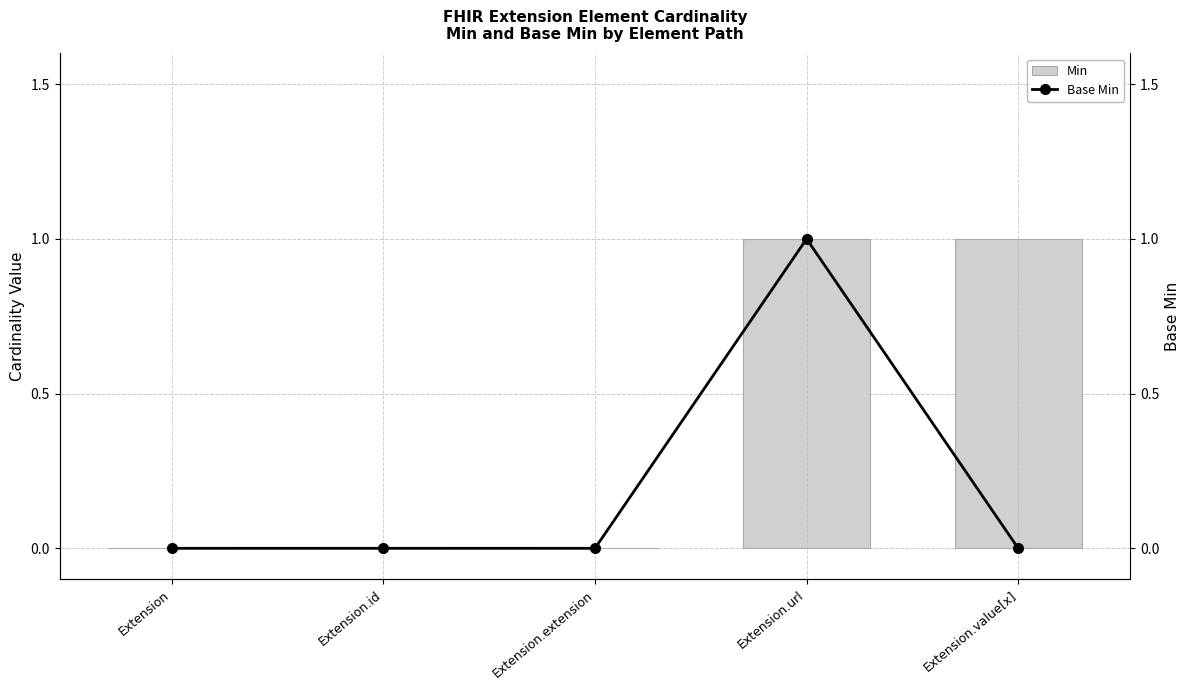

Which series has the largest total across all categories?

Min